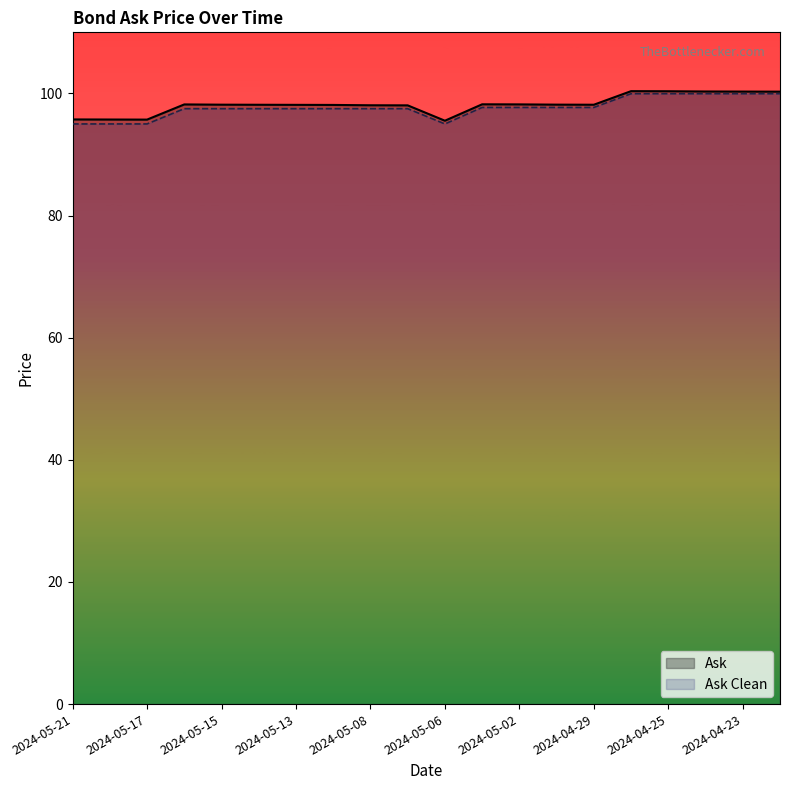

What is the maximum value for Ask Clean?

100.0